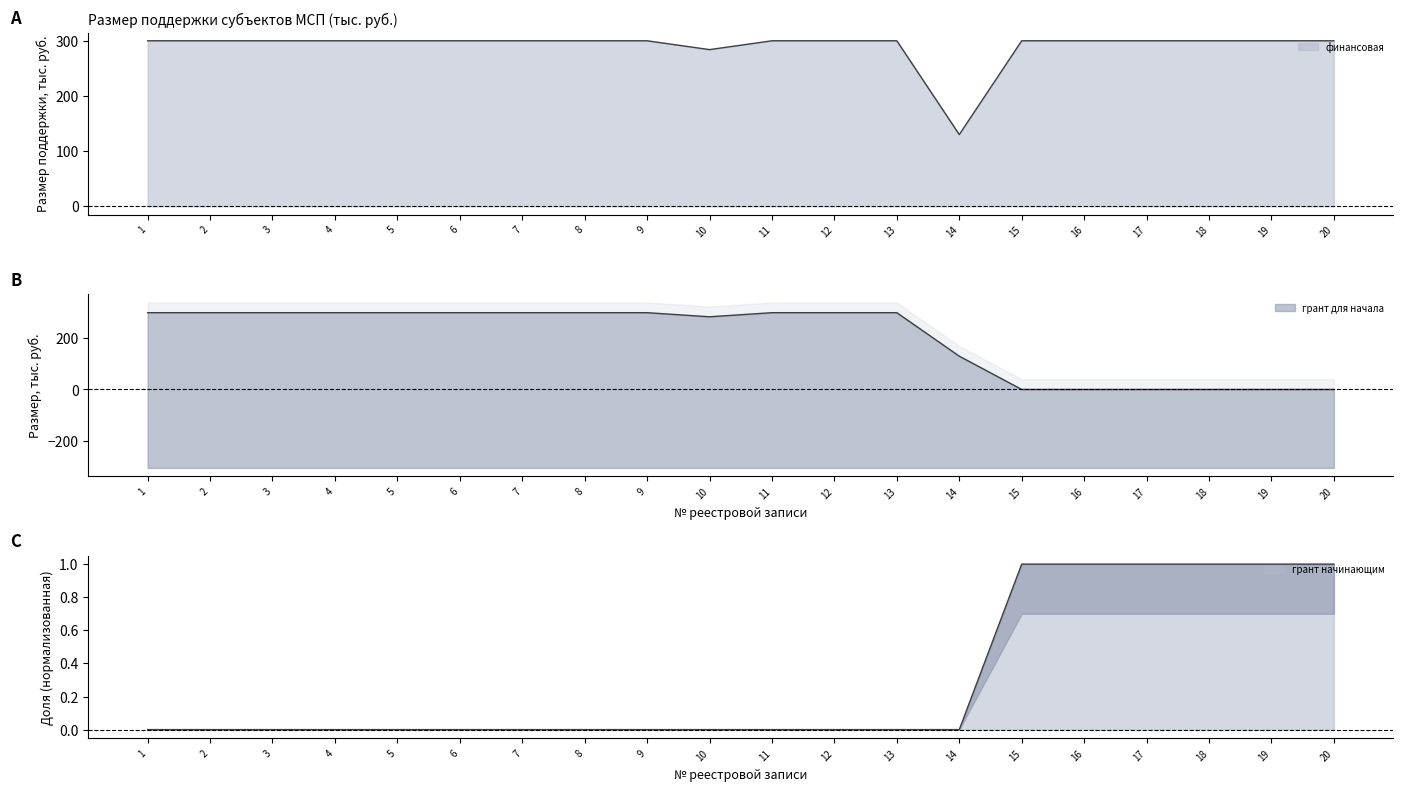

Reading left to right, what are all the values shown in this chart?

финансовая: 300	300	300	300	300	300	300	300	300	284	300	300	300	130	300	300	300	300	300	300
грант для начала: 300	300	300	300	300	300	300	300	300	284	300	300	300	130	0	0	0	0	0	0
грант начинающим: 0	0	0	0	0	0	0	0	0	0	0	0	0	0	1	1	1	1	1	1